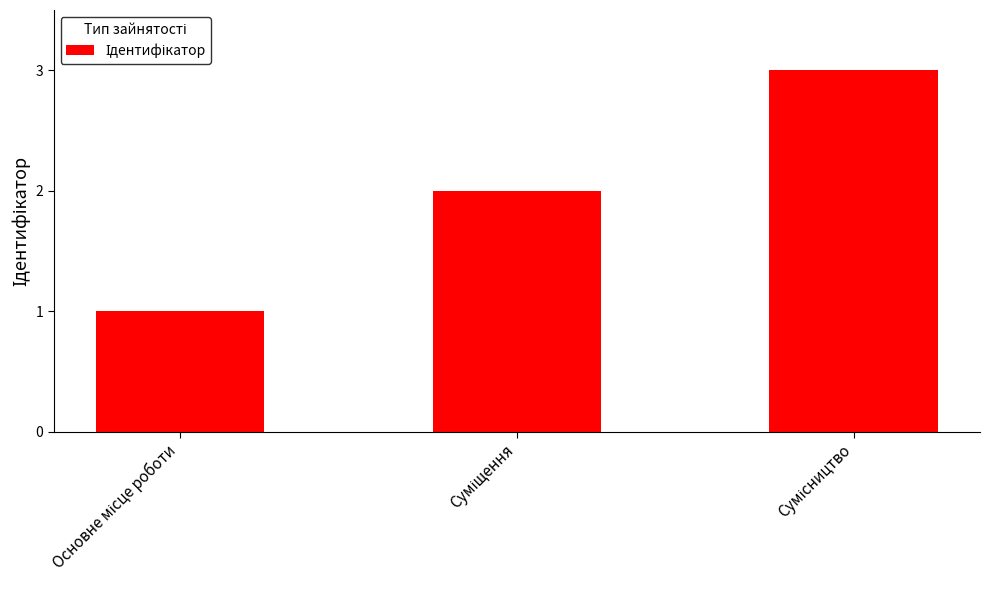

What is the average value?

2